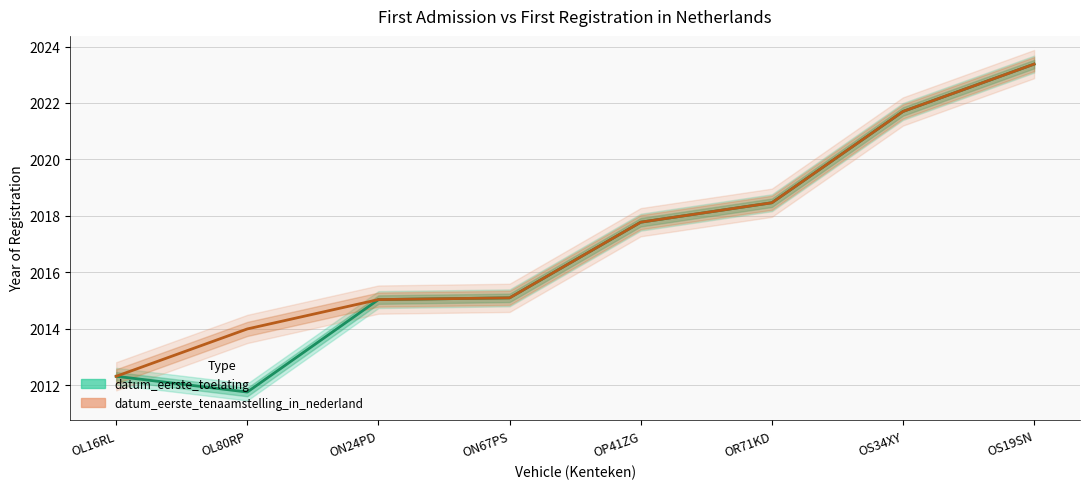

Read the datum_eerste_tenaamstelling_in_nederland value at OR71KD.

2018.5